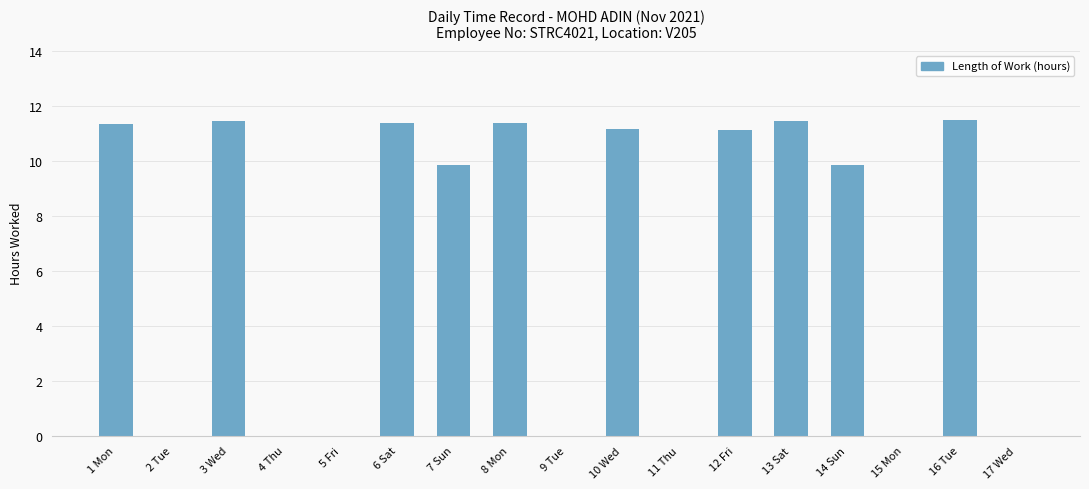

What is the difference between the values at 16 Tue and 17 Wed?

11.5